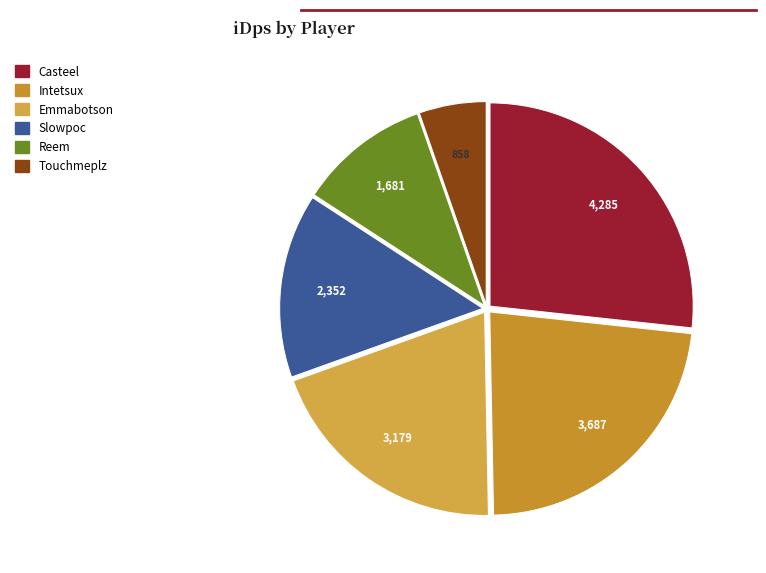

What is the ratio of the value at Touchmeplz to the value at Reem?

0.5